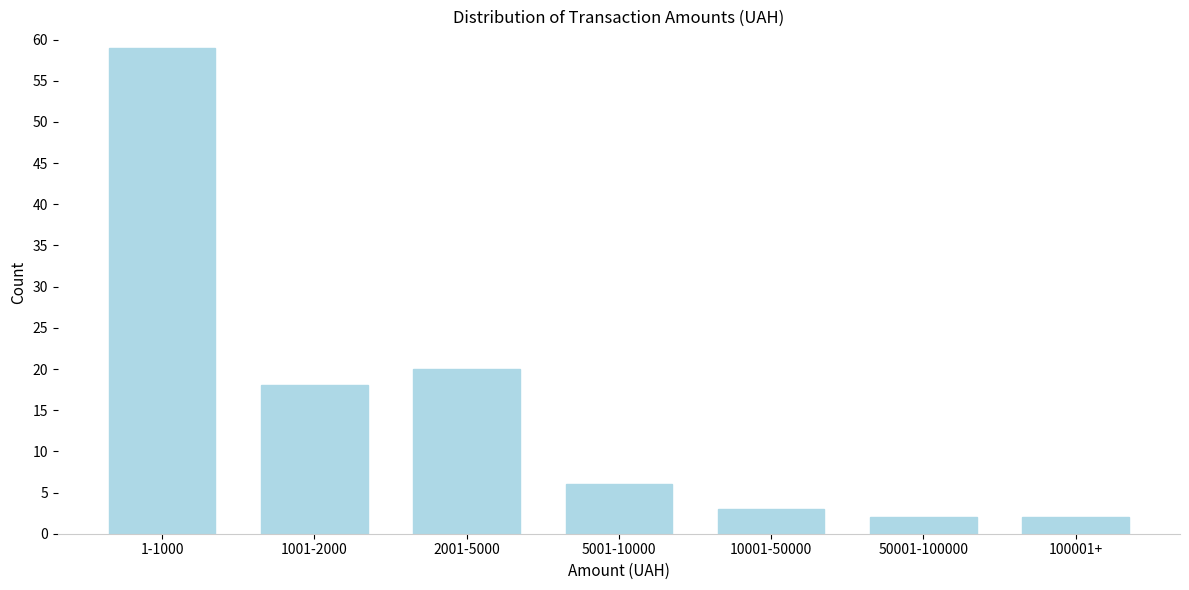

Reading right to left, what are all the values shown in this chart?

2	2	3	6	20	18	59